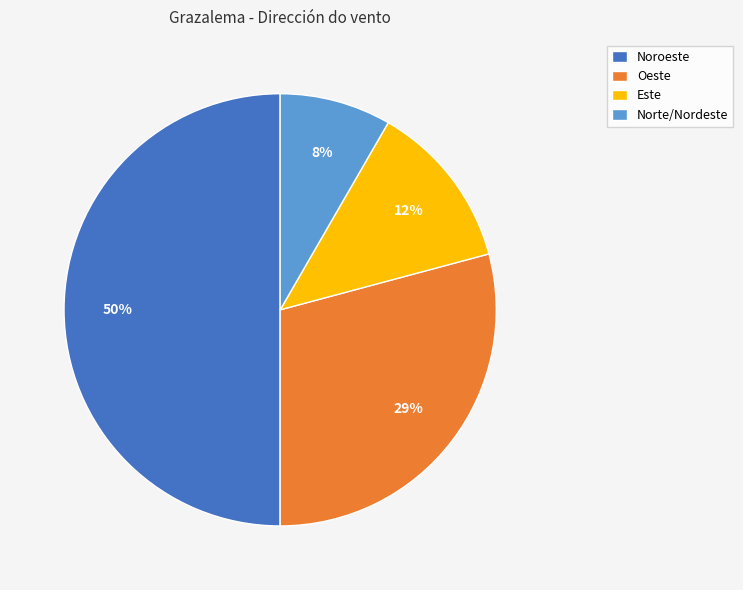

Rank the categories by value from highest to lowest.

Noroeste, Oeste, Este, Norte/Nordeste